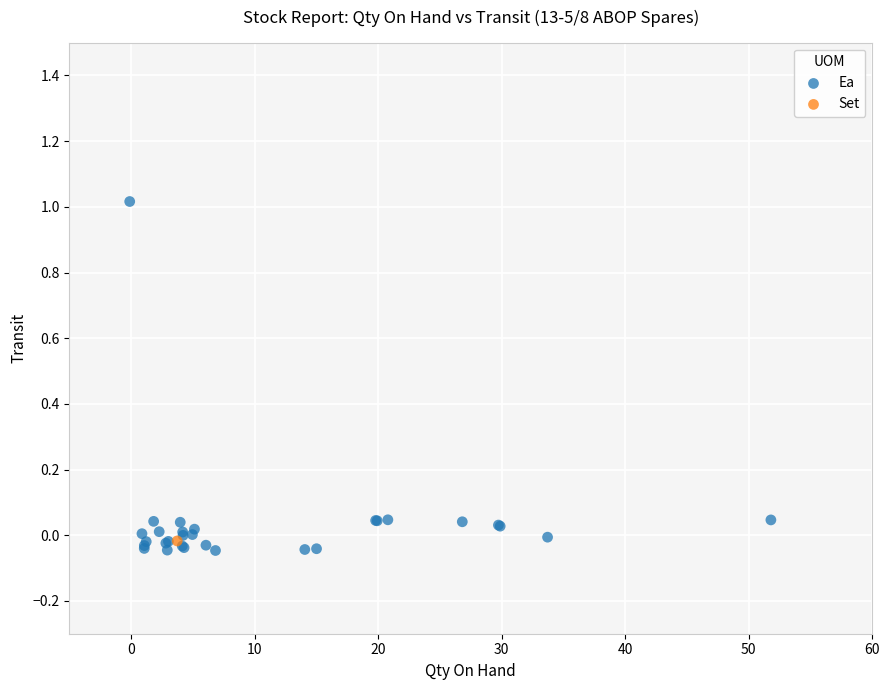

What are all the series names shown in the legend?

Ea, Set